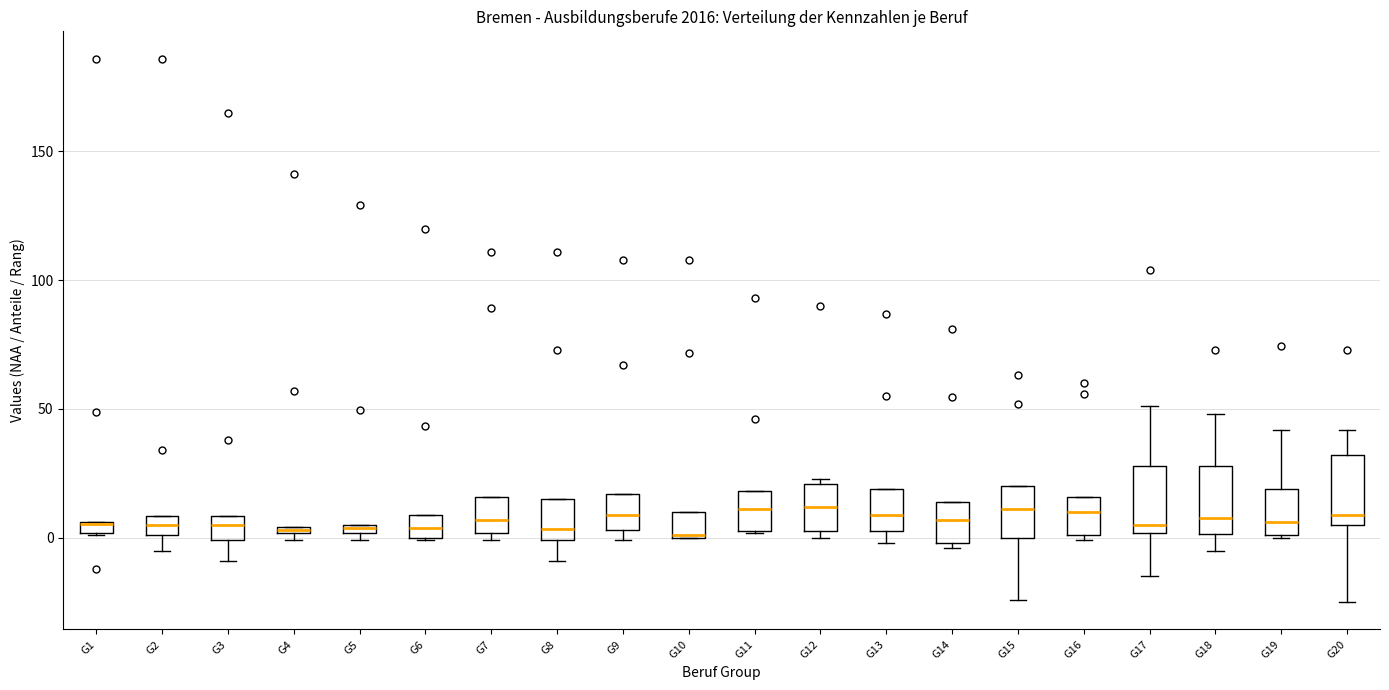

Where is the upper edge of the box for G11 on the y-axis? The values are not printed on the chart, so give them approximately, as read against the axis.

20